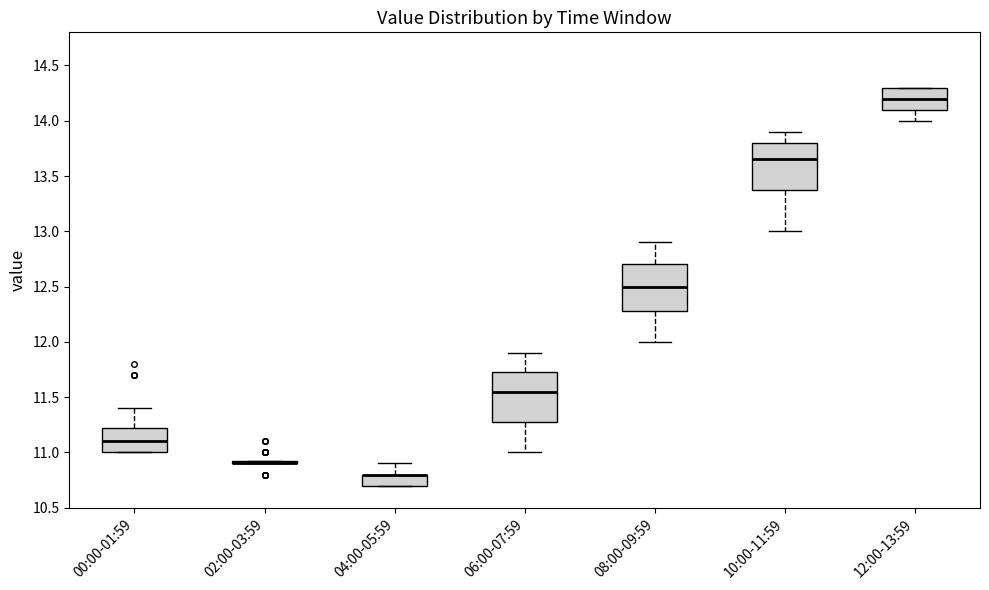

Reading left to right, transcribe this box plot: for each box, give where its median line is, the range the box spans, and where its two whiskers end, as read against the y-axis. The values are not printed on the chart, so give them approximately, as read against the axis.

00:00-01:59: median 11.10, box 11.00 to 11.25, whiskers 11.00 to 11.40
02:00-03:59: box collapsed to a line at 10.90, whiskers 10.90 to 10.95
04:00-05:59: median 10.80 (drawn on the box's upper edge), box 10.70 to 10.80, whiskers 10.70 to 10.90
06:00-07:59: median 11.55, box 11.30 to 11.75, whiskers 11.00 to 11.90
08:00-09:59: median 12.50, box 12.30 to 12.70, whiskers 12.00 to 12.90
10:00-11:59: median 13.65, box 13.40 to 13.80, whiskers 13.00 to 13.90
12:00-13:59: median 14.20, box 14.10 to 14.30, whiskers 14.00 to 14.30